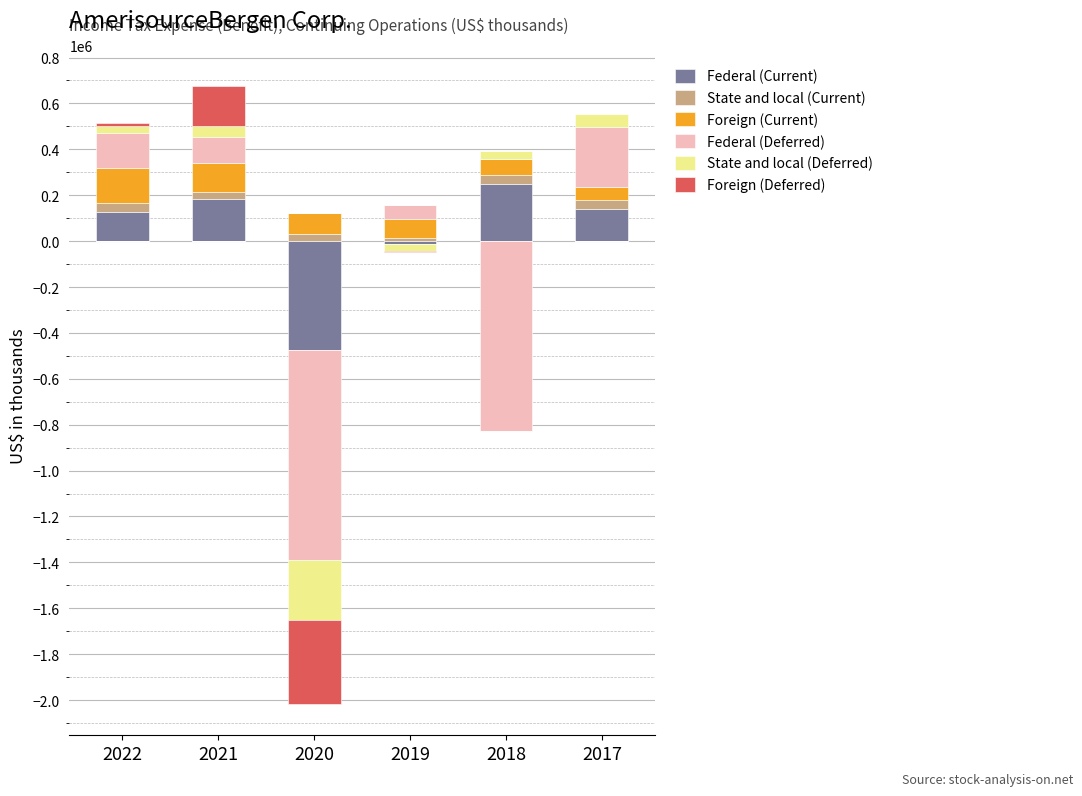

Rank the series by their maximum value, from highest to lowest.

Federal (Deferred), Federal (Current), Foreign (Deferred), Foreign (Current), State and local (Deferred), State and local (Current)